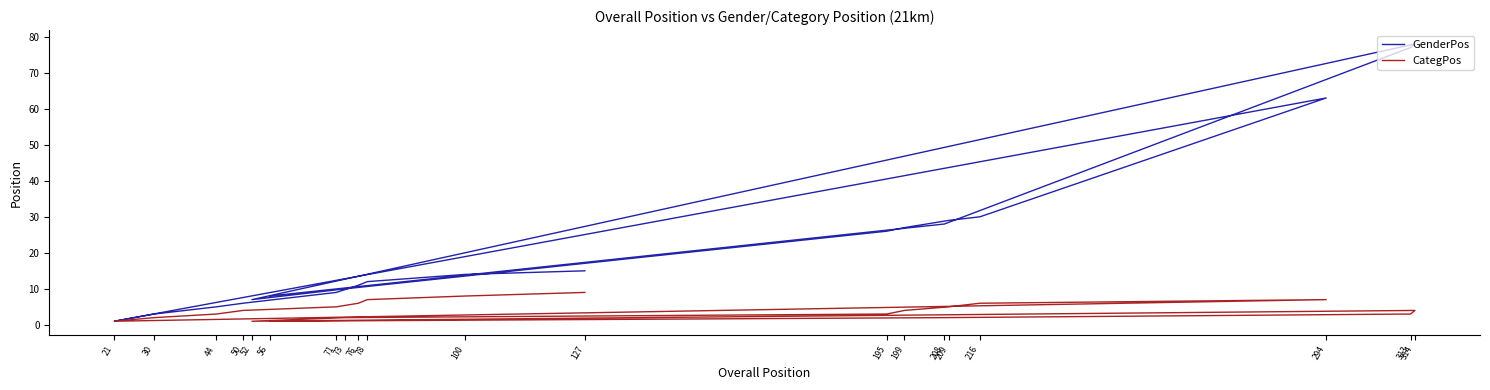

True or false: GenderPos and CategPos intersect in this chart.

False